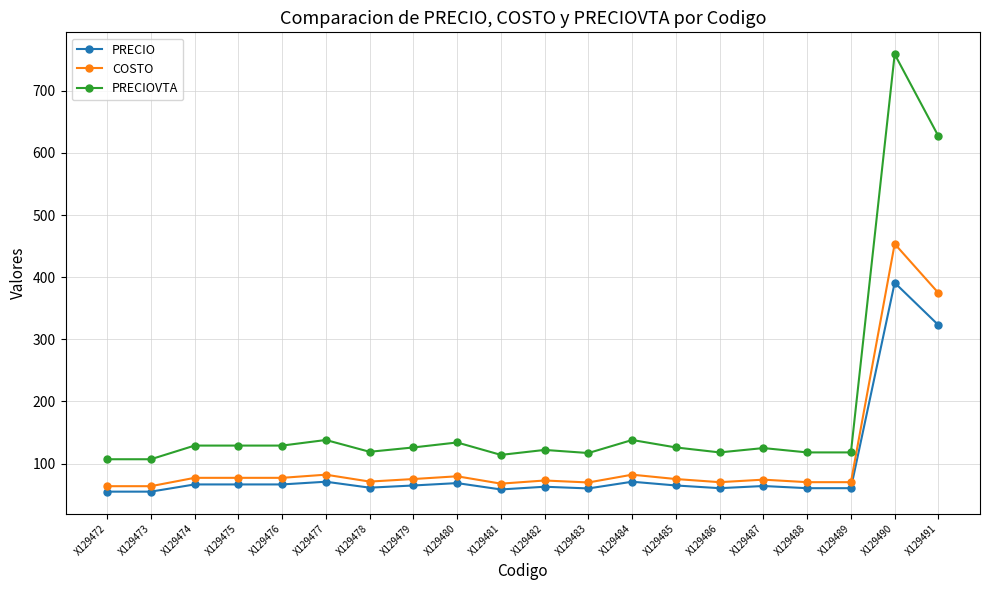

At which category is the sum across all series the highest?

X129490